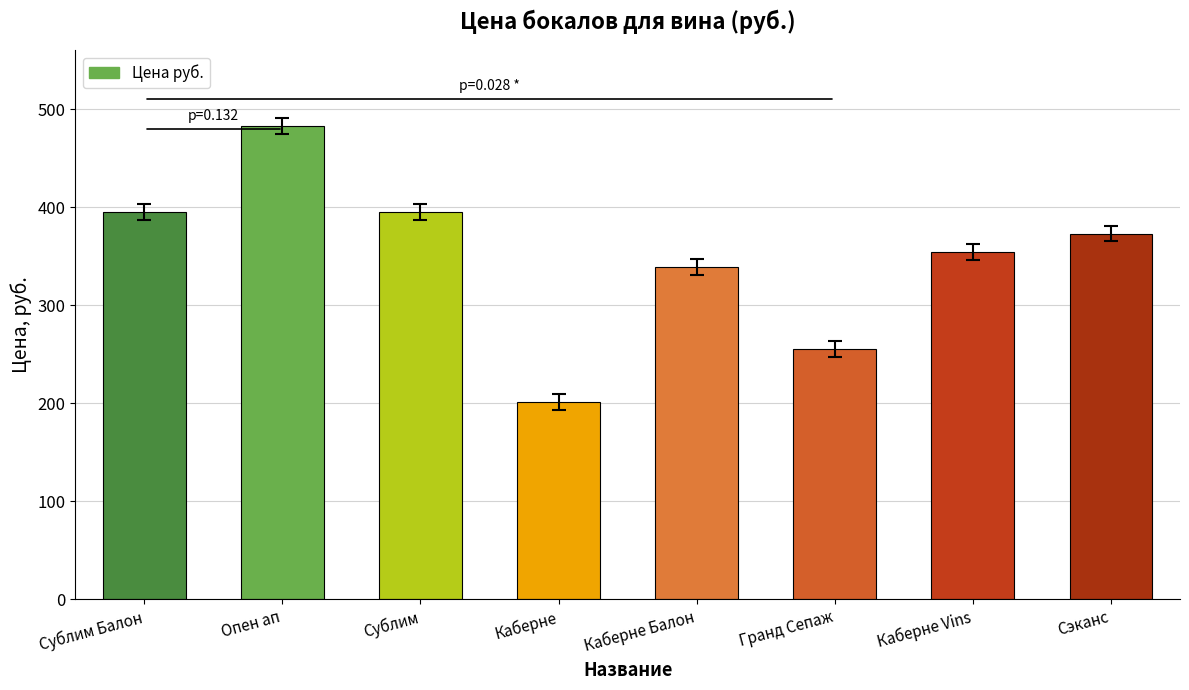

Count the number of categories in the chart.

8